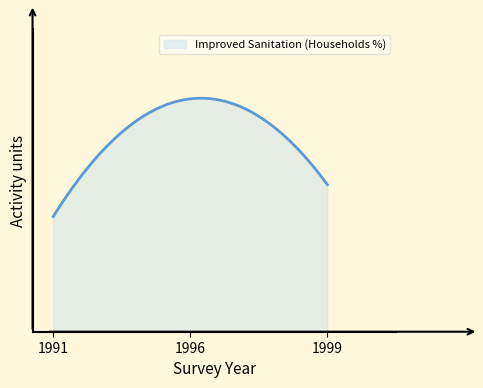

List the labels in order of value, largest first.

1996, 1999, 1991